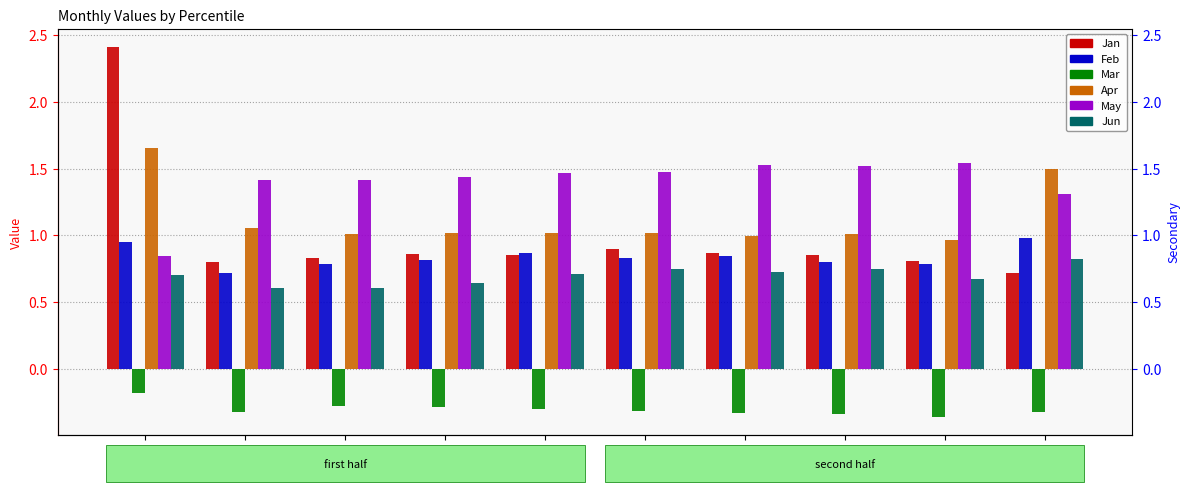

Which series changed the most between pct65 and pct95?

Apr